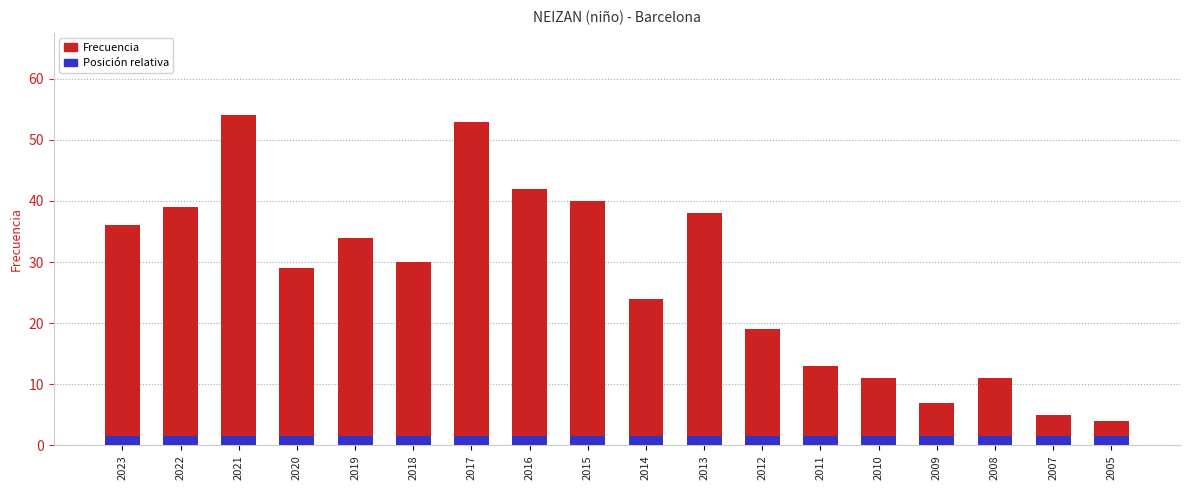

Which label corresponds to the smallest value in the chart?

2005